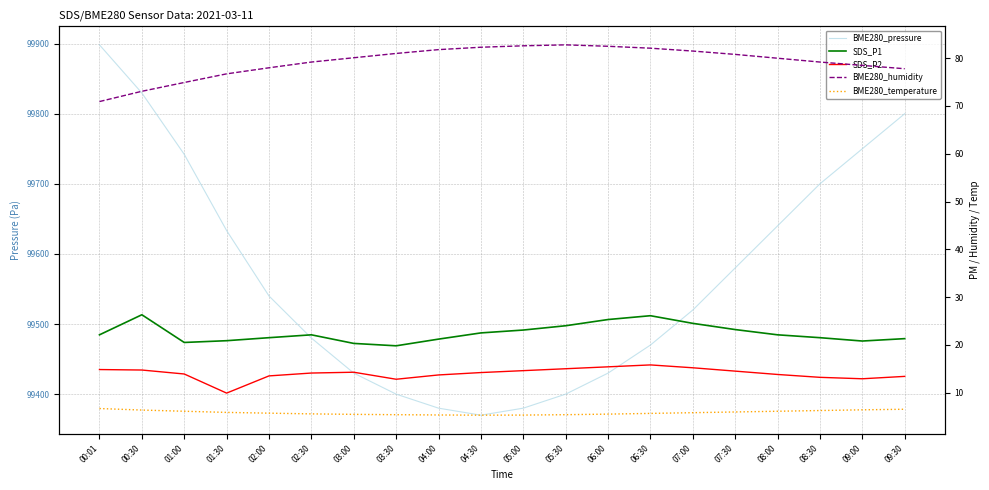

Where does the SDS_P2 series first go above 14?

00:01